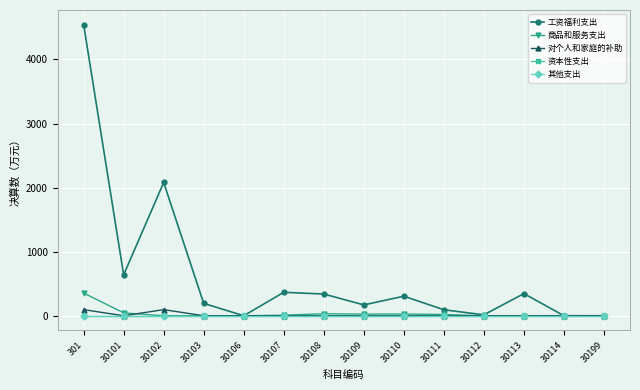

What is the highest value of the 商品和服务支出 series?

354.0